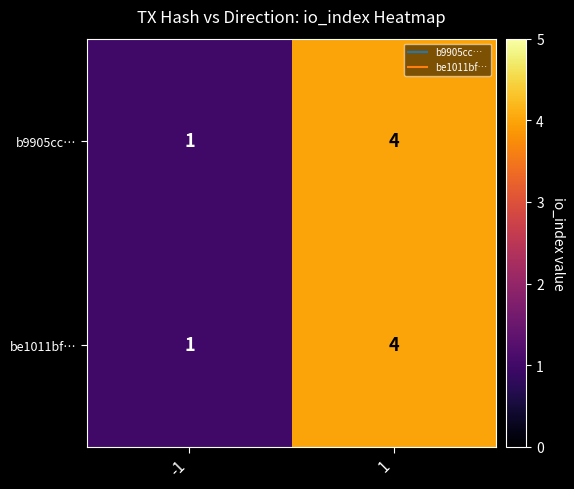

Count the number of categories in the chart.

2